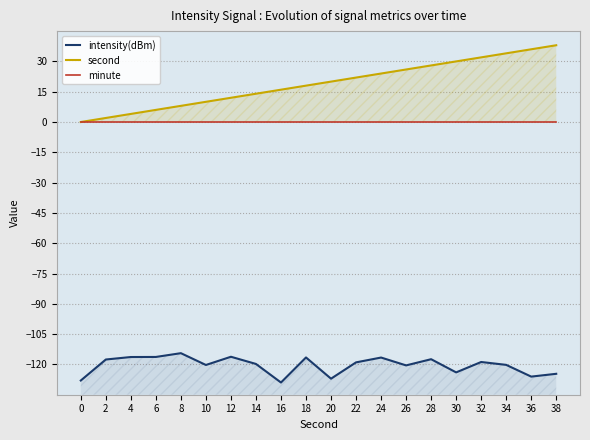

What is the difference between the second highest and minimum values in the second series?

36.0